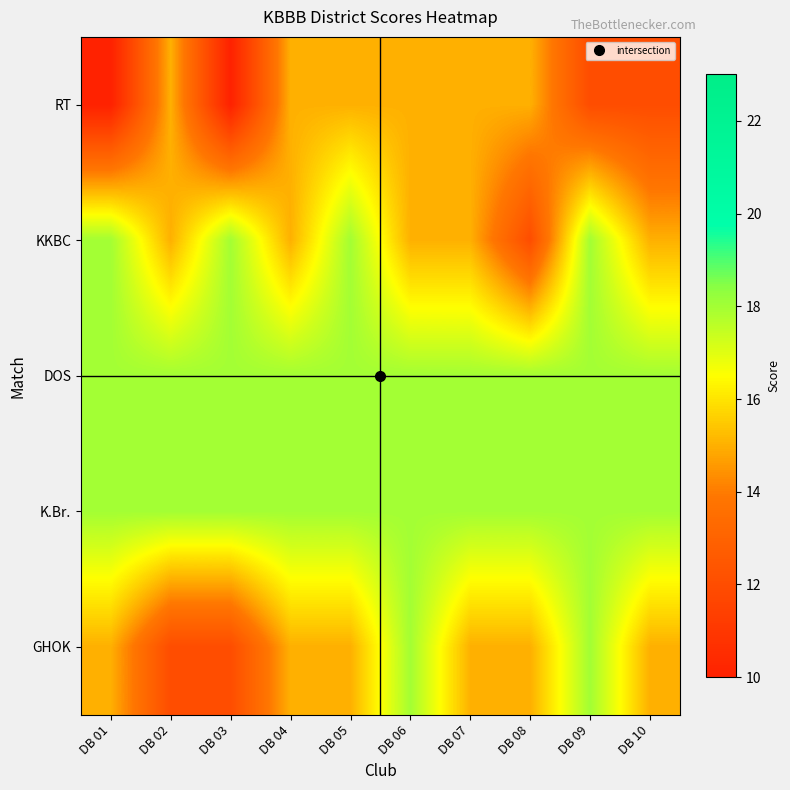

Reading left to right, list all the values displayed in this chart.

RT: DB 01=10	DB 02=15	DB 03=10	DB 04=15	DB 05=15	DB 06=15	DB 07=15	DB 08=15	DB 09=12	DB 10=12
KKBC: DB 01=18	DB 02=15	DB 03=18	DB 04=15	DB 05=18	DB 06=15	DB 07=15	DB 08=12	DB 09=18	DB 10=15
DOS: DB 01=18	DB 02=18	DB 03=18	DB 04=18	DB 05=18	DB 06=18	DB 07=18	DB 08=18	DB 09=18	DB 10=18
K.Br.: DB 01=18	DB 02=18	DB 03=18	DB 04=18	DB 05=18	DB 06=18	DB 07=18	DB 08=18	DB 09=18	DB 10=18
GHOK: DB 01=15	DB 02=12	DB 03=12	DB 04=15	DB 05=15	DB 06=18	DB 07=15	DB 08=15	DB 09=18	DB 10=15